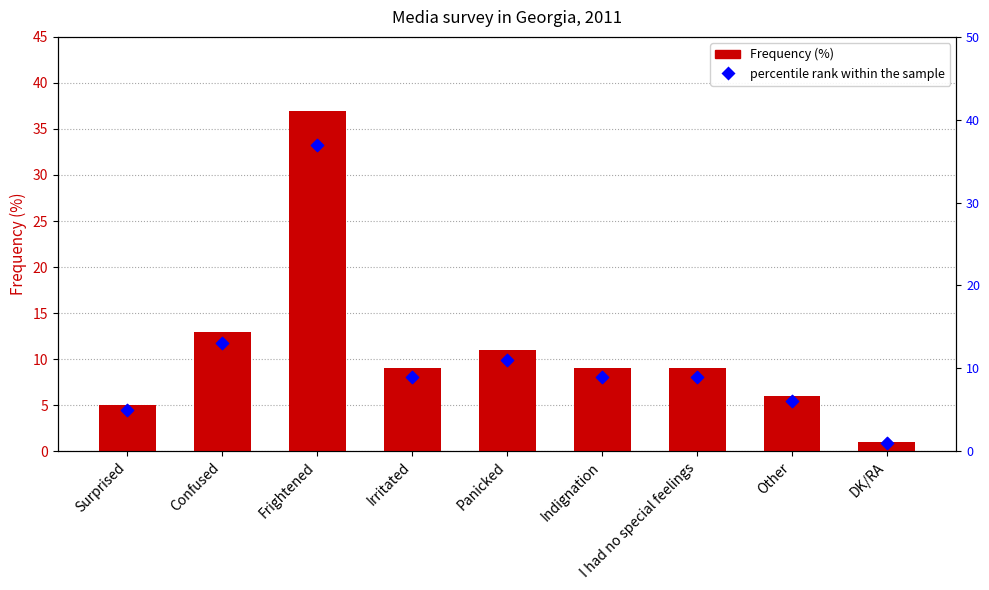

What is the total value across all series at Confused?

26